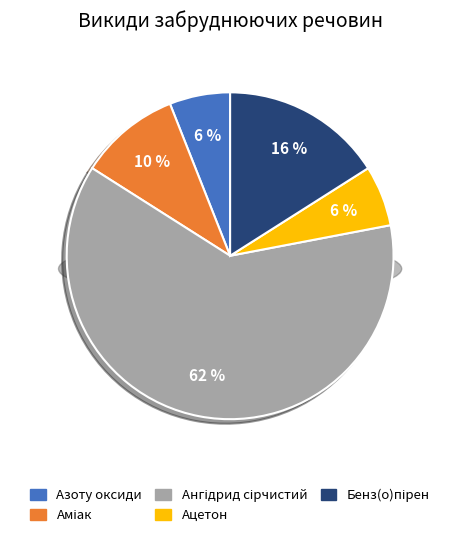

The Бенз(о)пірен slice represents 16% of the pie. True or false?

True